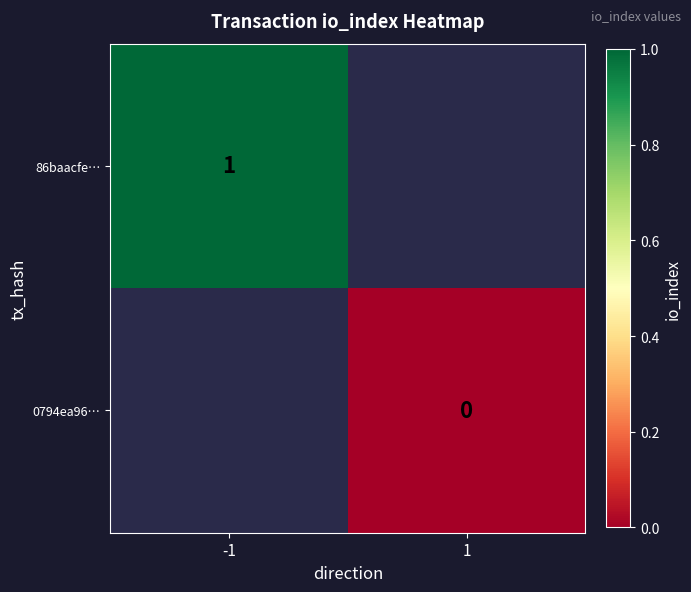

Between -1 and 1, which is larger?

1